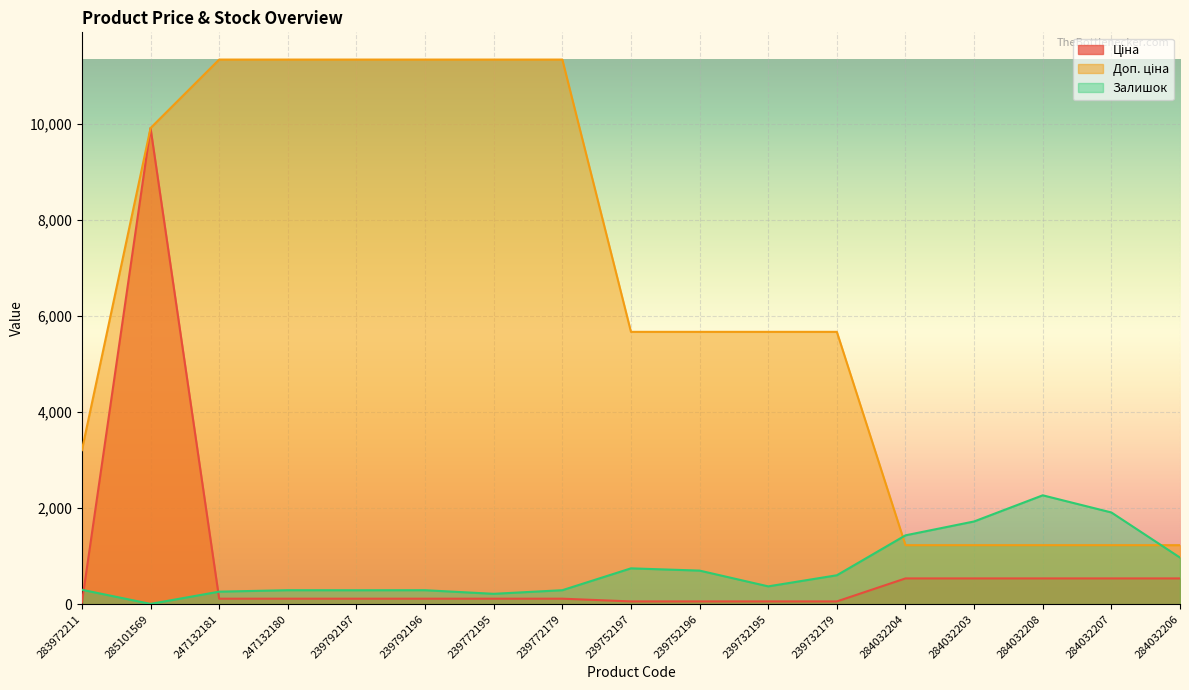

At which label does Ціна first exceed 113?

285101569